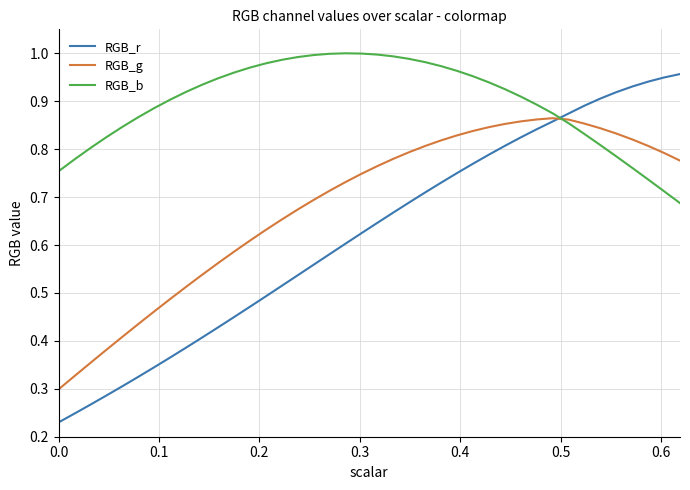

Which series has the widest spread of values?

RGB_r